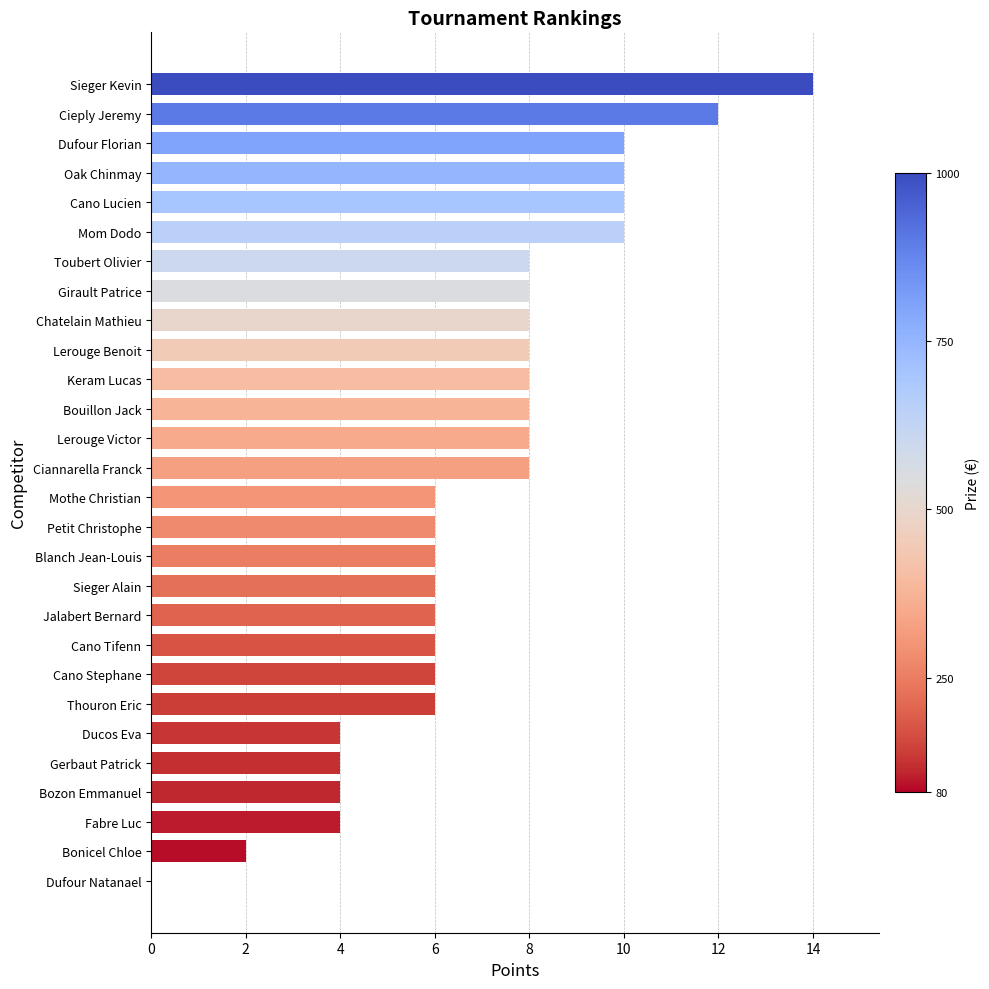

Reading top to bottom, extract all data points from this chart.

Sieger Kevin=14	Cieply Jeremy=12	Dufour Florian=10	Oak Chinmay=10	Cano Lucien=10	Mom Dodo=10	Toubert Olivier=8	Girault Patrice=8	Chatelain Mathieu=8	Lerouge Benoit=8	Keram Lucas=8	Bouillon Jack=8	Lerouge Victor=8	Ciannarella Franck=8	Mothe Christian=6	Petit Christophe=6	Blanch Jean-Louis=6	Sieger Alain=6	Jalabert Bernard=6	Cano Tifenn=6	Cano Stephane=6	Thouron Eric=6	Ducos Eva=4	Gerbaut Patrick=4	Bozon Emmanuel=4	Fabre Luc=4	Bonicel Chloe=2	Dufour Natanael=0